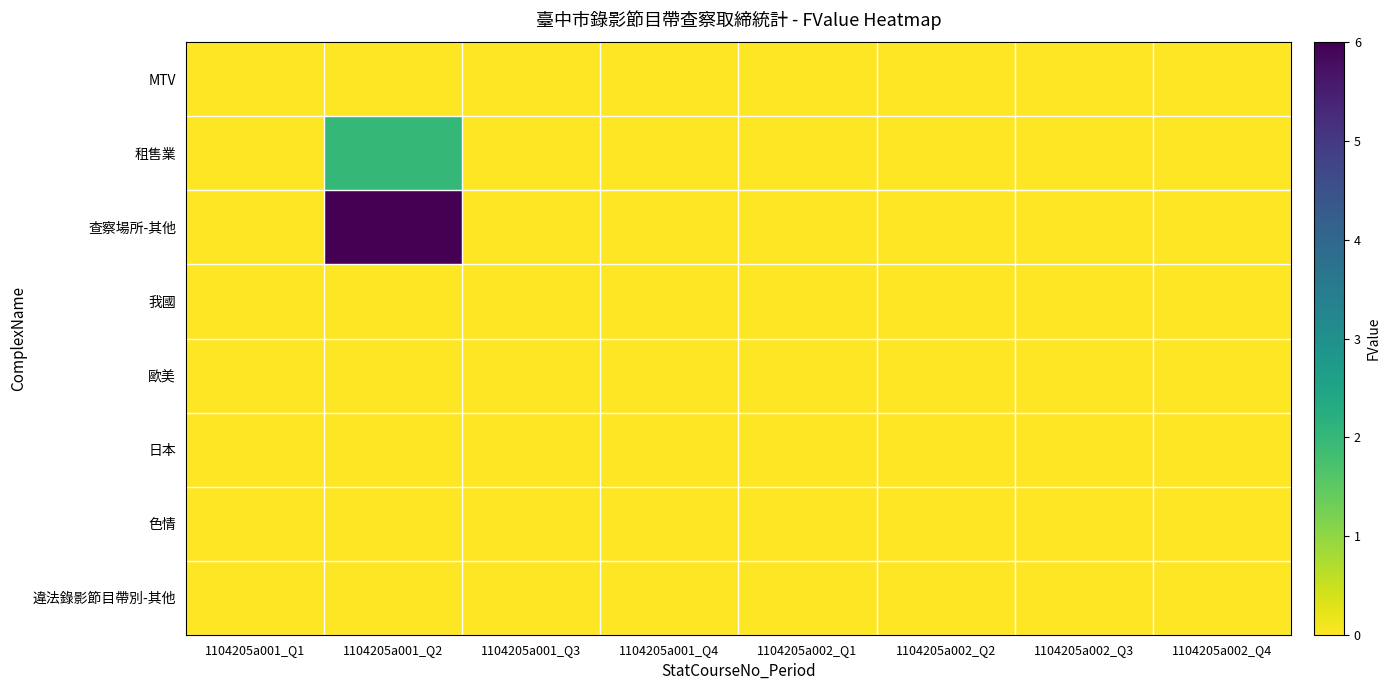

Between 1104205a001_Q1 and 1104205a002_Q1, which is larger?

1104205a001_Q1